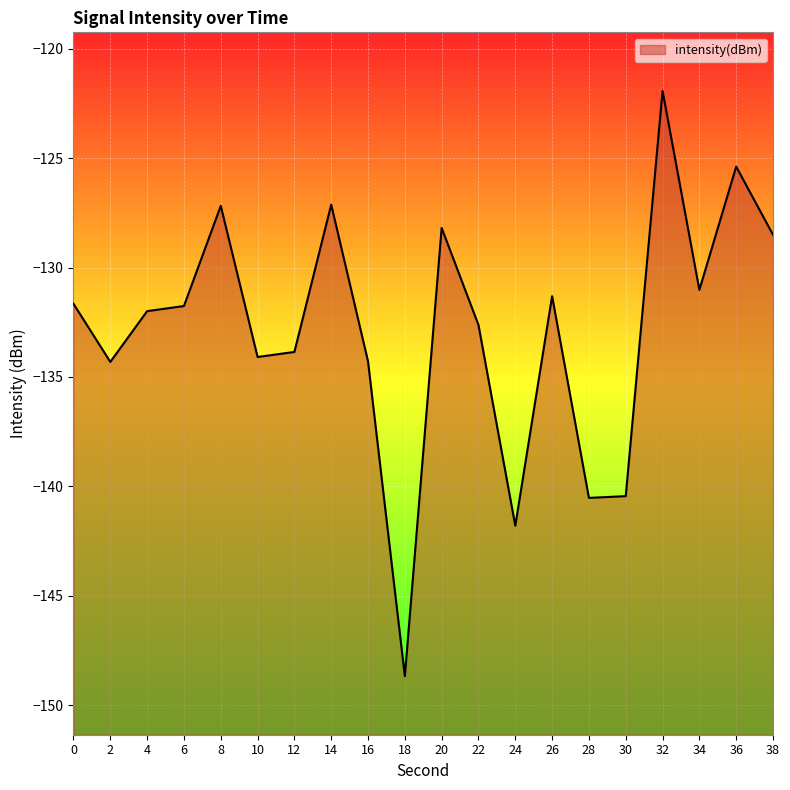

True or false: there are more than 2 points higher than both neighbors.

True